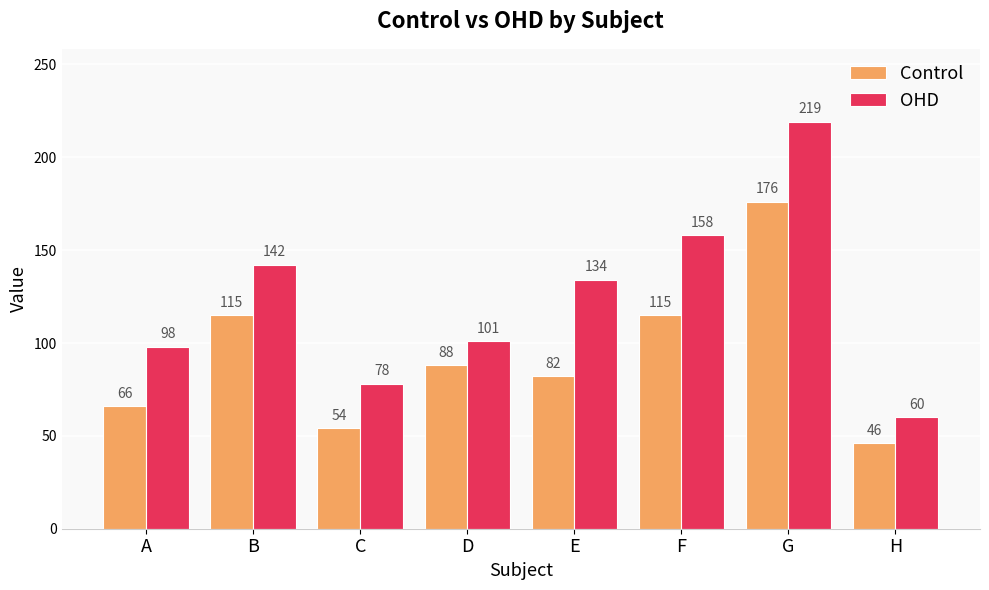

Rank the series at A from highest to lowest value.

OHD, Control